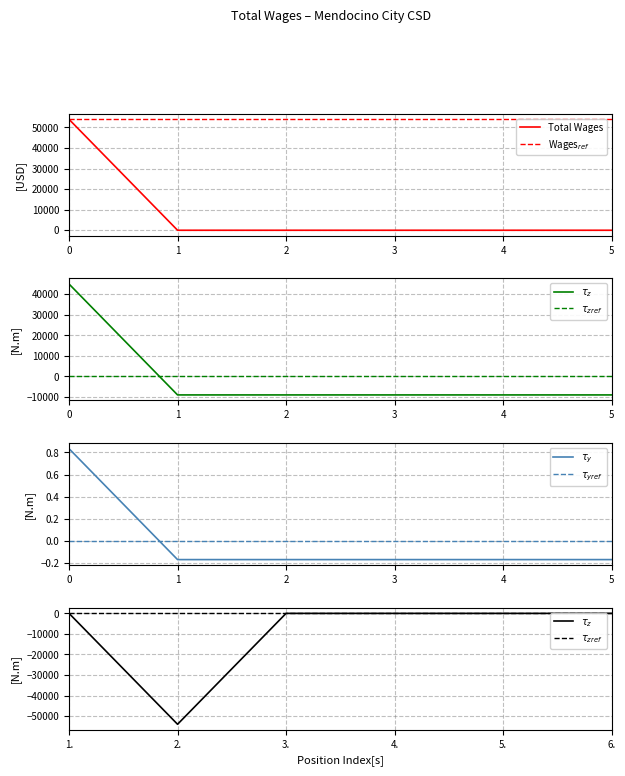

At which category does the chart reach its peak across all series?

1.